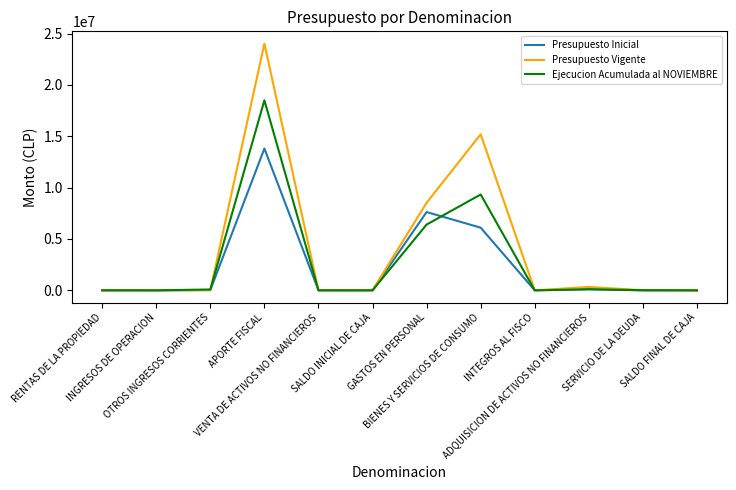

What is the greatest value displayed?

24022499